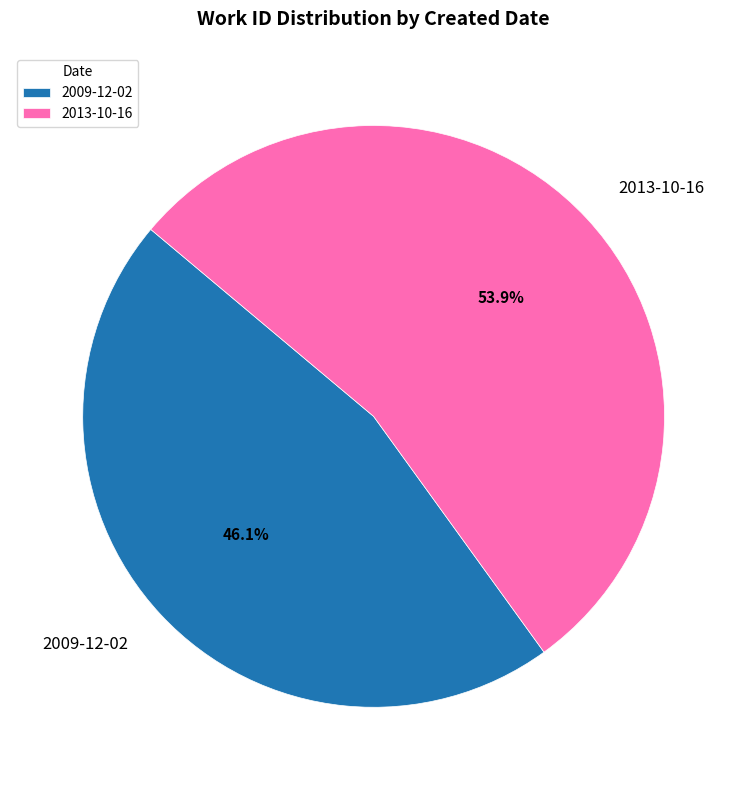

To the nearest percent, what is the combined percentage of 2013-10-16 and 2009-12-02?

100%